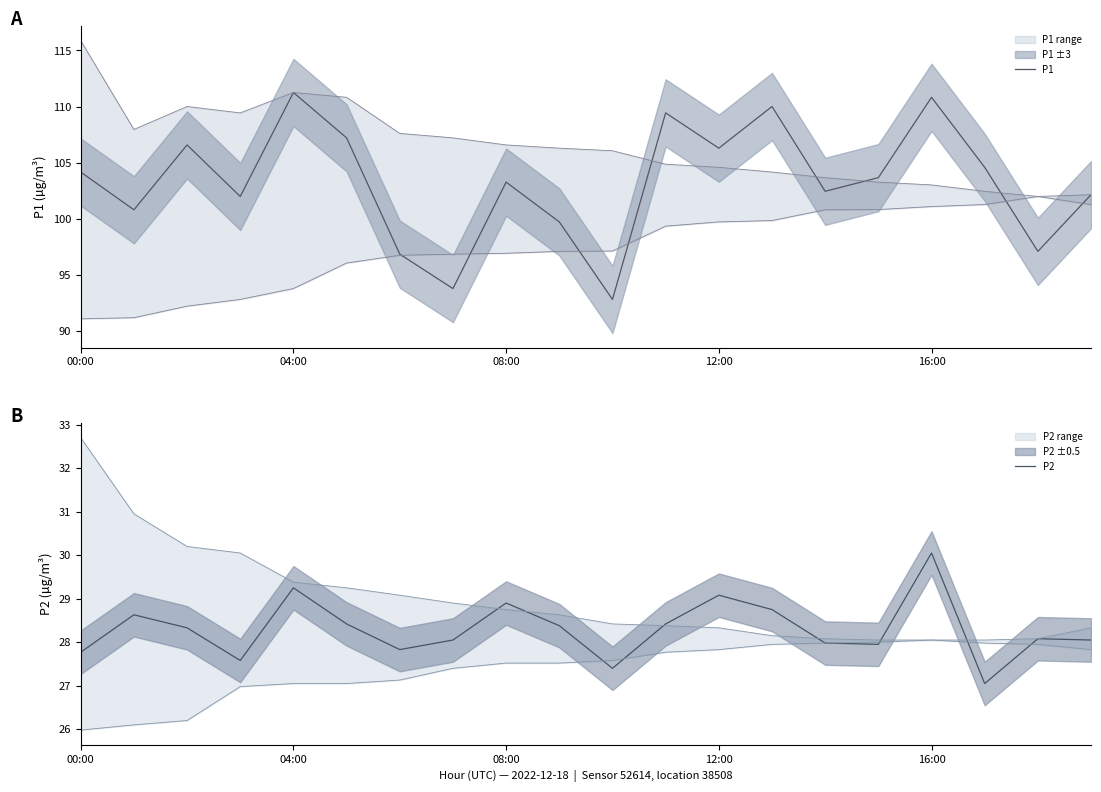

What is the difference between the highest and lowest values at 08:00?

78.2